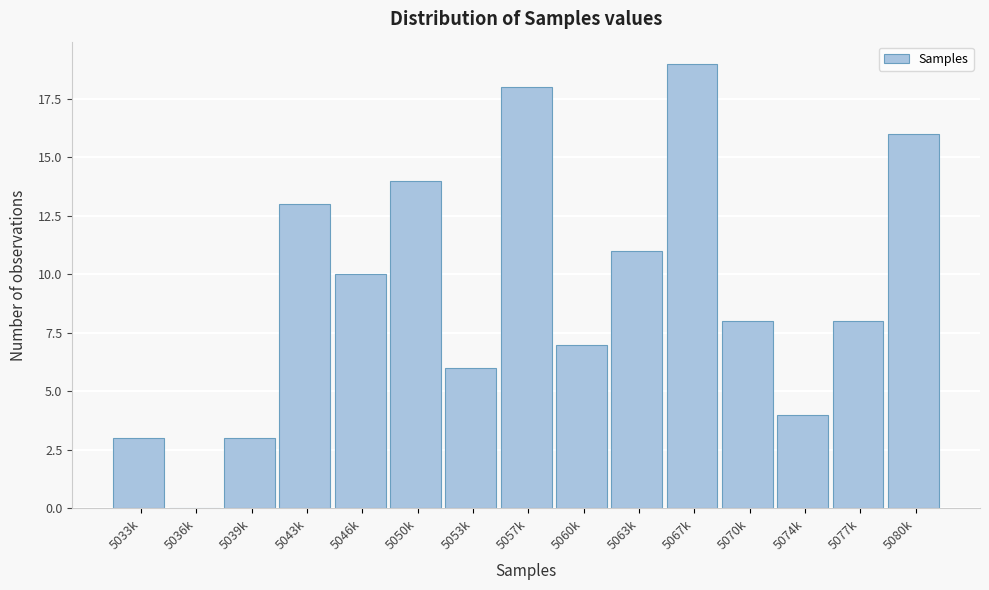

Reading right to left, list all the values displayed in this chart.

5080k=16	5077k=8	5074k=4	5070k=8	5067k=19	5063k=11	5060k=7	5057k=18	5053k=6	5050k=14	5046k=10	5043k=13	5039k=3	5036k=0	5033k=3